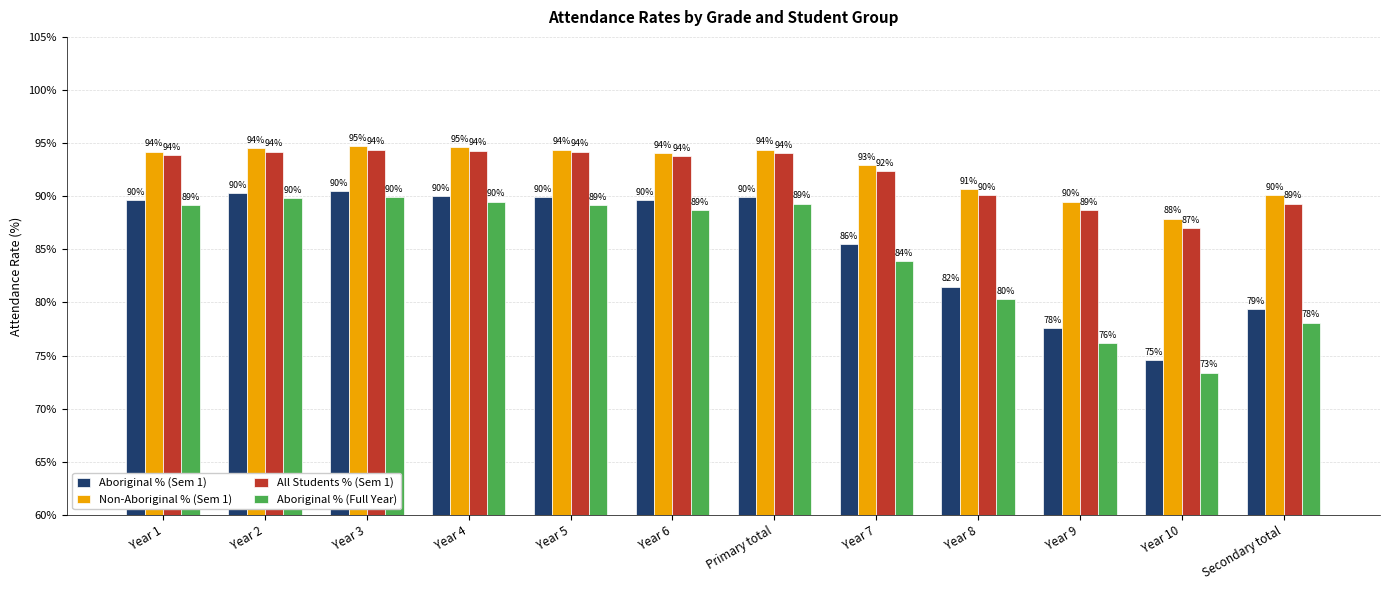

What is the label of the 8th bar from the right?

Year 5